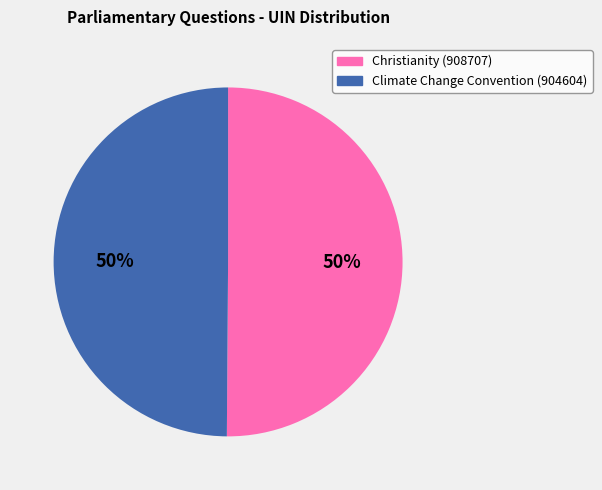

To the nearest percent, what percentage of the pie is Christianity (908707)?

50%